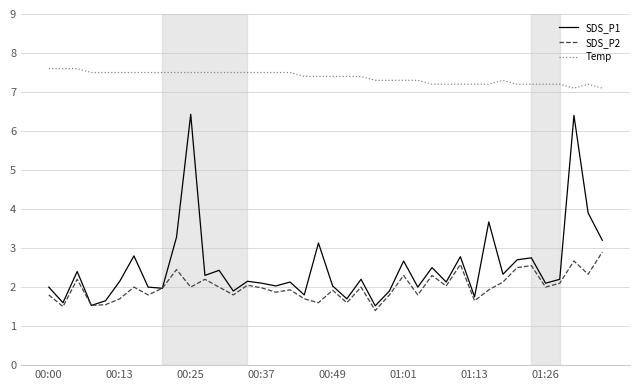

Rank the series by their maximum value, from lowest to highest.

SDS_P2, SDS_P1, Temp